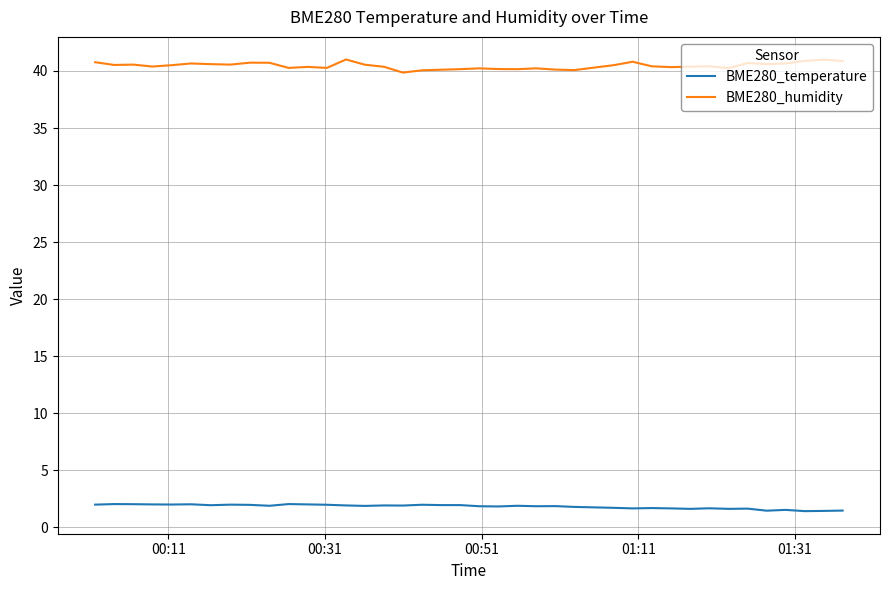

What is the sum of all BME280_temperature values?

72.0